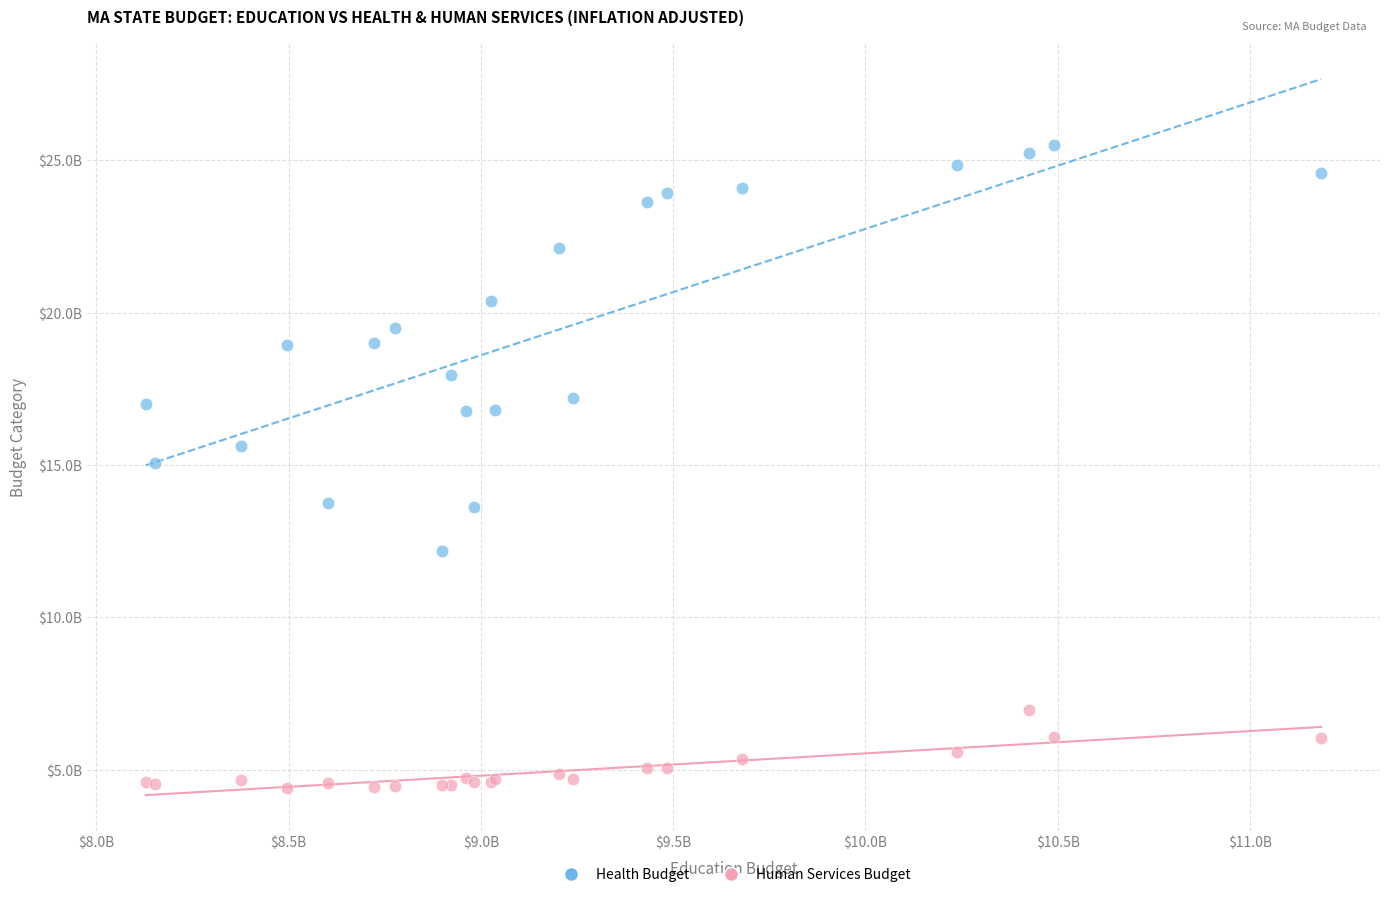

Which series has the largest Y range (max minus min)?

Health Budget